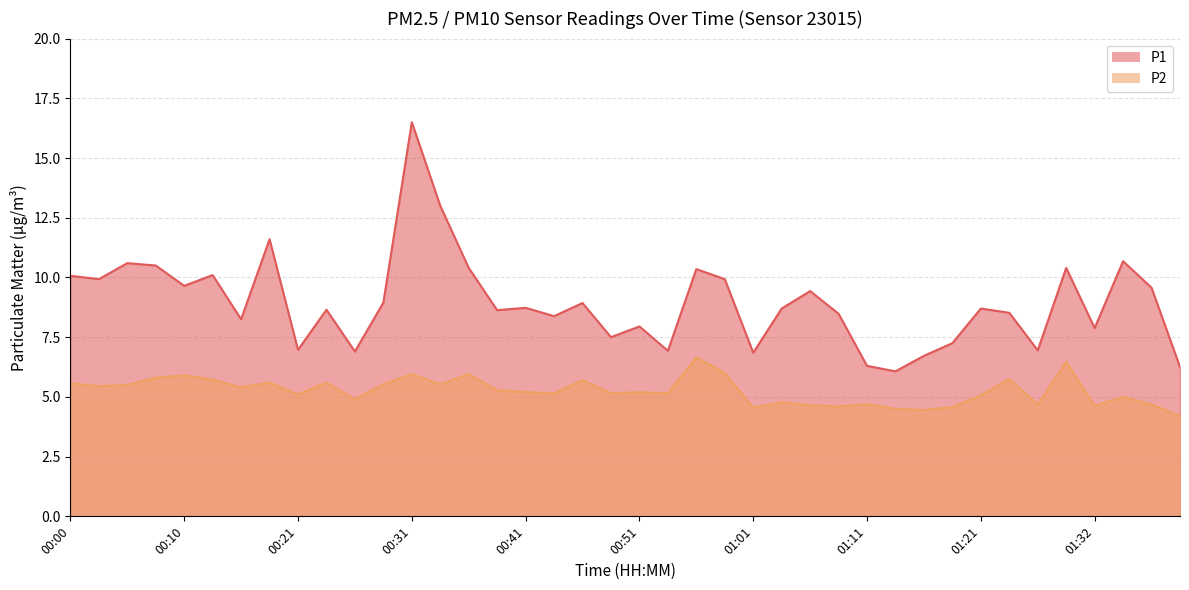

At which category is the sum across all series the highest?

00:31